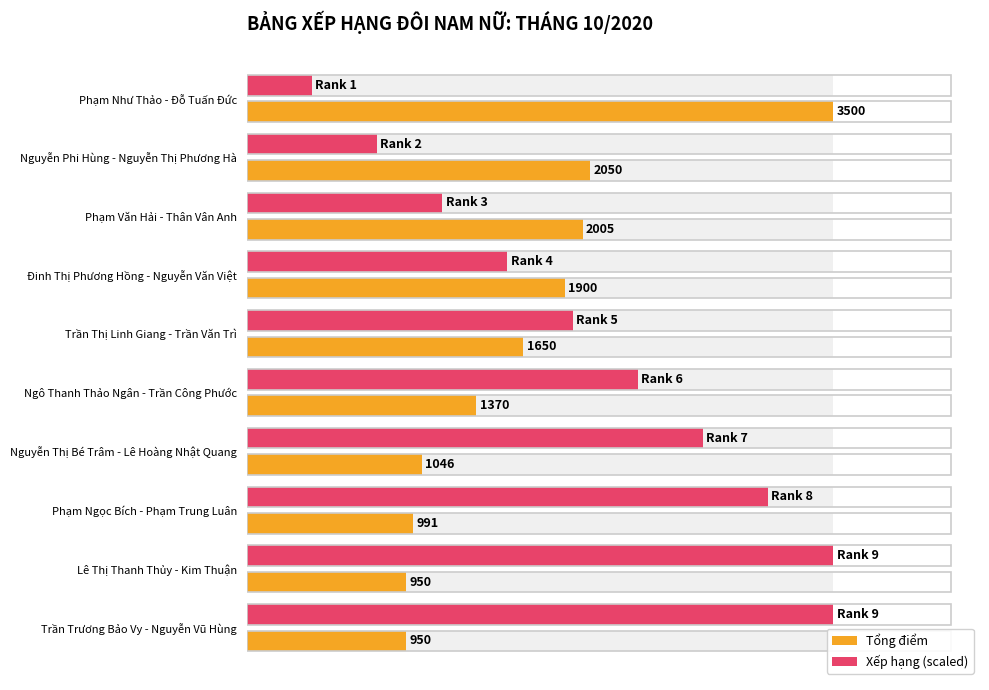

What is the lowest value of the Xếp hạng (scaled) series?

388.9